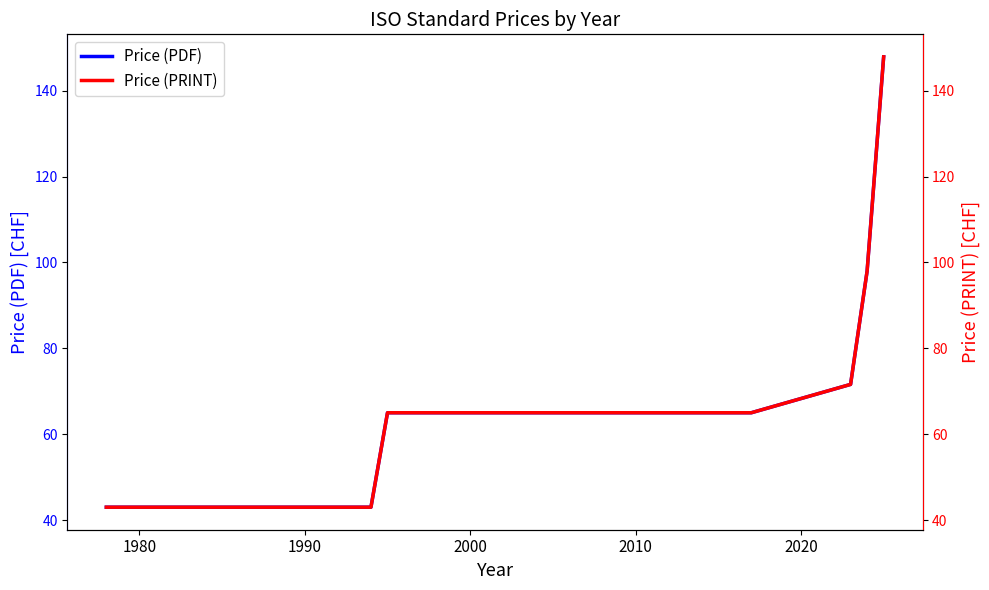

What is the difference between the second highest and minimum values in the Price (PDF) series?

55.0